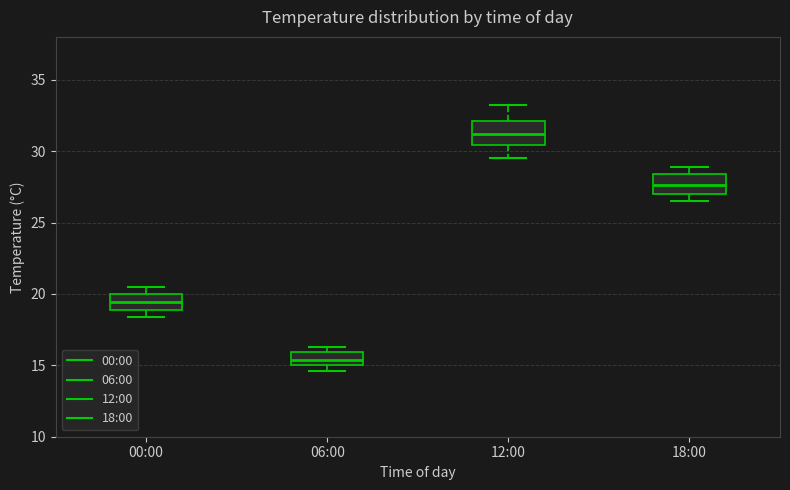

Reading left to right, read every box against the y-axis: the position of its median line, the range the box covers, and the ends of its whiskers. The values are not printed on the chart, so give them approximately, as read against the axis.

00:00: median 19.5, box 19.0 to 20.0, whiskers 18.5 to 20.5
06:00: median 15.5, box 15.0 to 16.0, whiskers 14.5 to 16.5
12:00: median 31.0, box 30.5 to 32.0, whiskers 29.5 to 33.0
18:00: median 27.5, box 27.0 to 28.5, whiskers 26.5 to 29.0